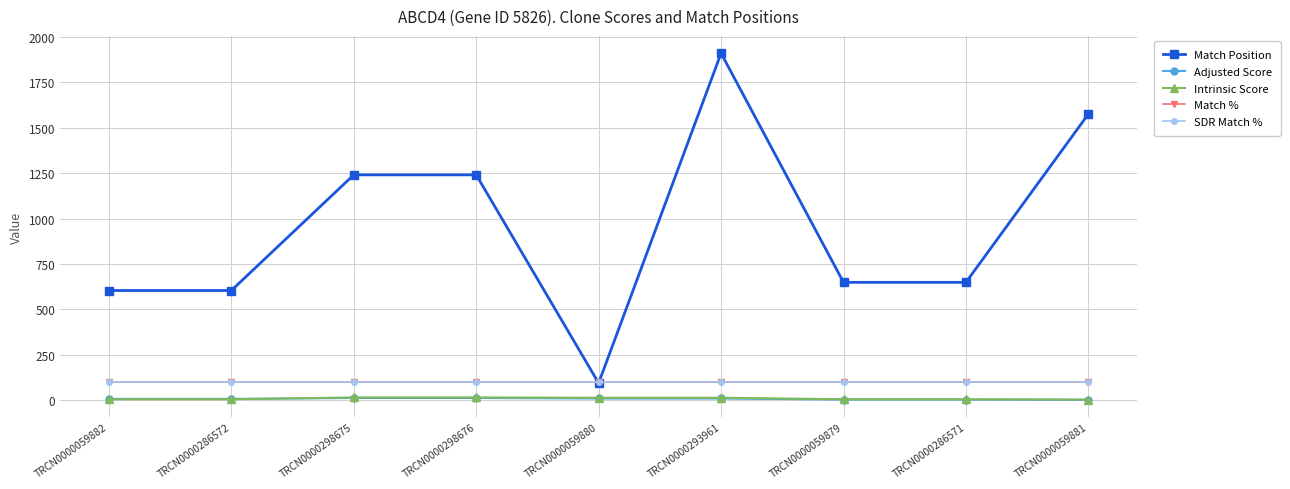

Which has a higher value, TRCN0000059882 or TRCN0000059879?

TRCN0000059879